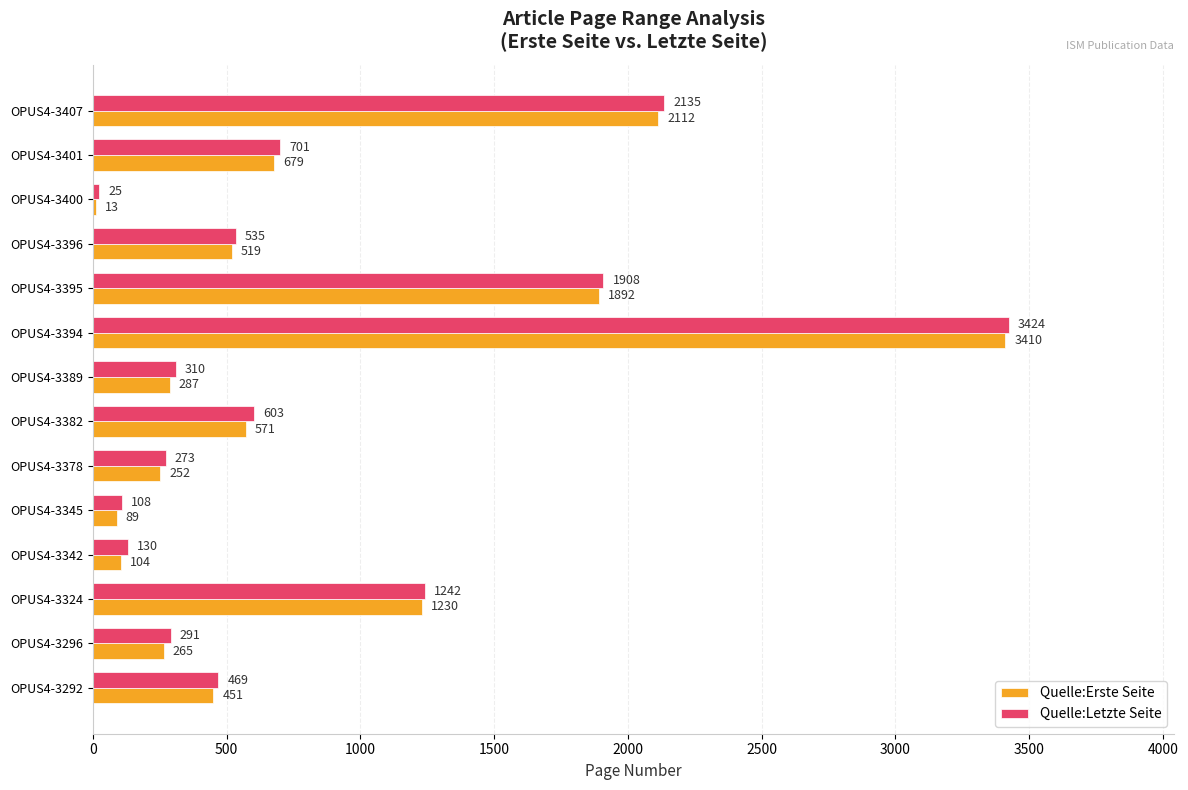

What is the maximum value shown in the chart?

3424